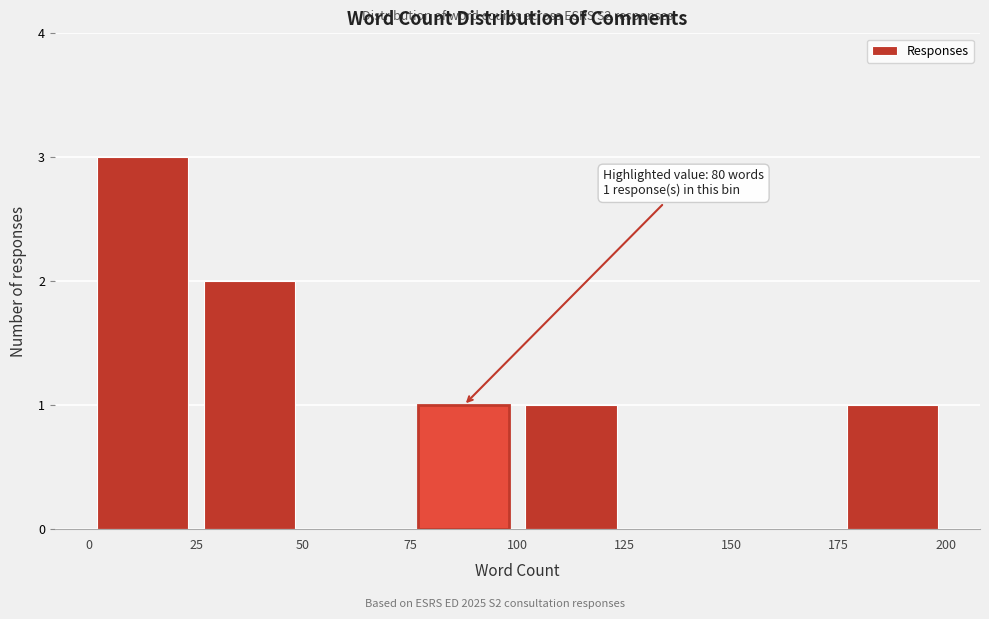

Over which range of the x-axis is the bar tallest?

0 to 25